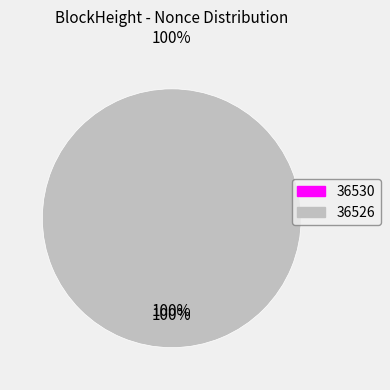

Is the sum of 36526 and 36530 greater than half?

Yes